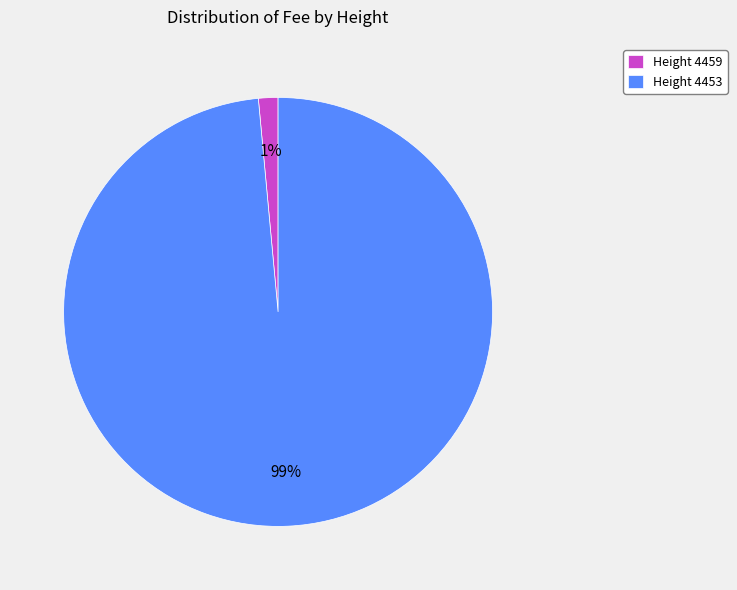

Which has a higher value, Height 4453 or Height 4459?

Height 4453